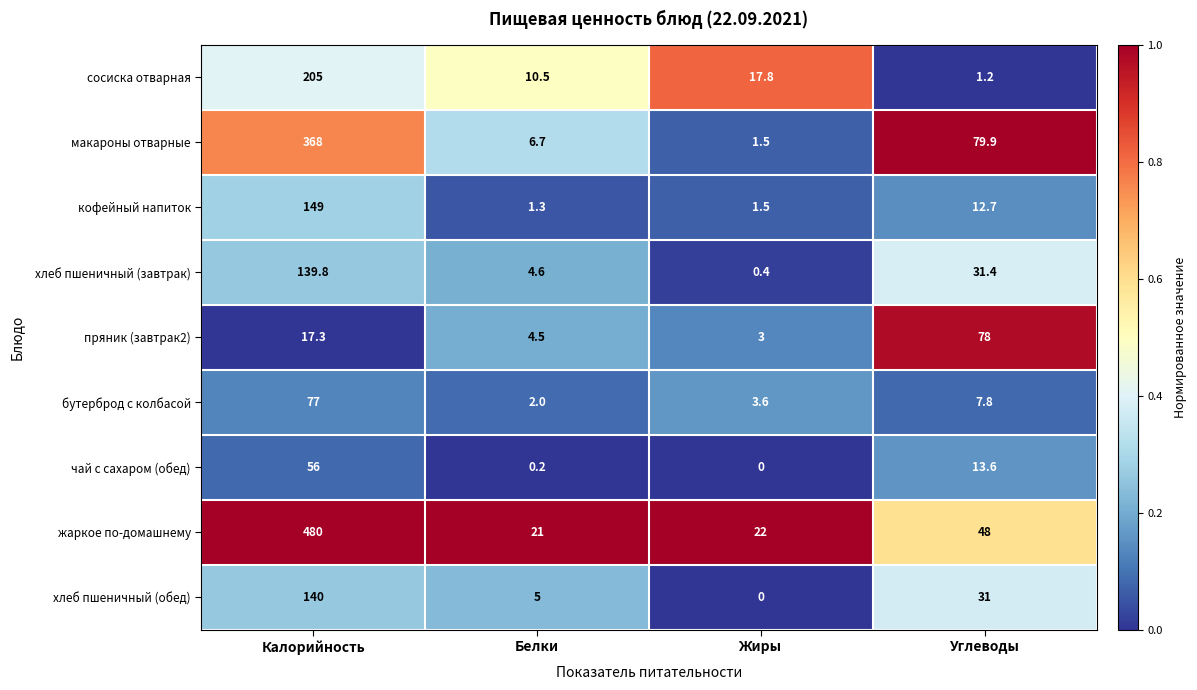

What is the total value across all series at Белки?

55.8